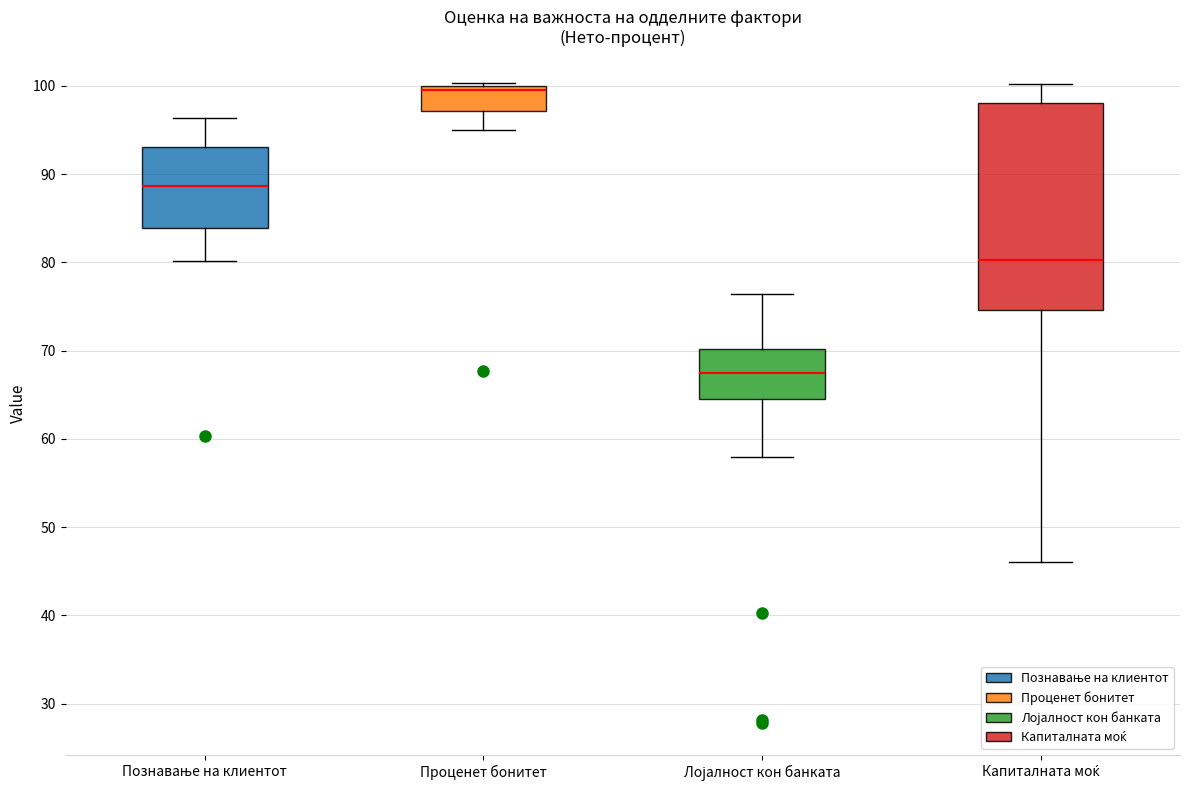

Reading left to right, transcribe this box plot: for each box, give where its median line is, the range the box spans, and where its two whiskers end, as read against the y-axis. The values are not printed on the chart, so give them approximately, as read against the axis.

Познавање на клиентот: median 89, box 84 to 93, whiskers 80 to 96
Проценет бонитет: median 100 (just below the box's upper edge), box 97 to 100, whiskers 95 to 100
Лојалност кон банката: median 68, box 65 to 70, whiskers 58 to 76
Капиталната моќ: median 80, box 75 to 98, whiskers 46 to 100